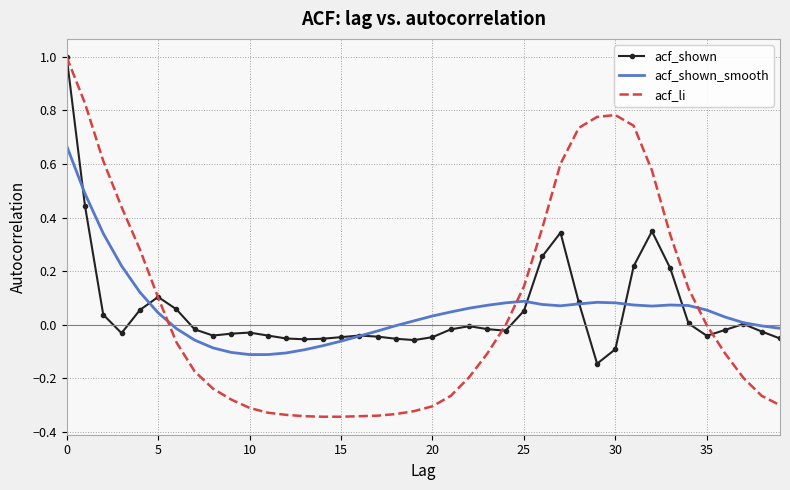

Which series has the largest range (max minus min)?

acf_li